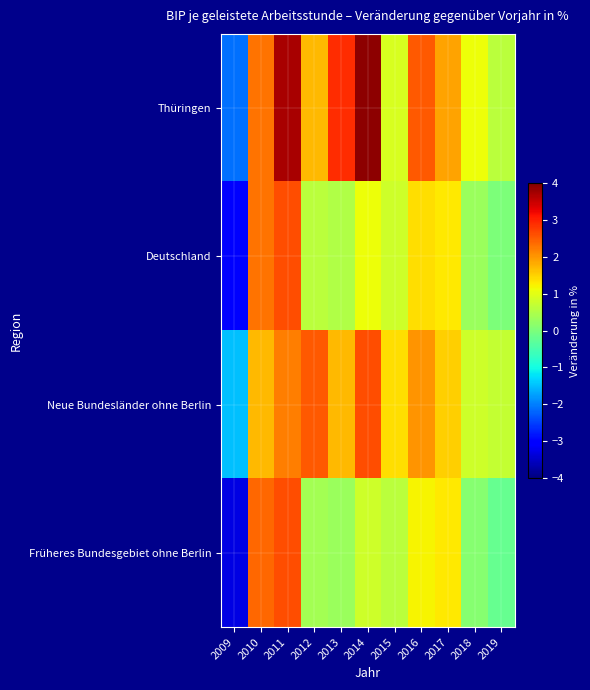

Which series changed the most between 2014 and 2019?

Thüringen